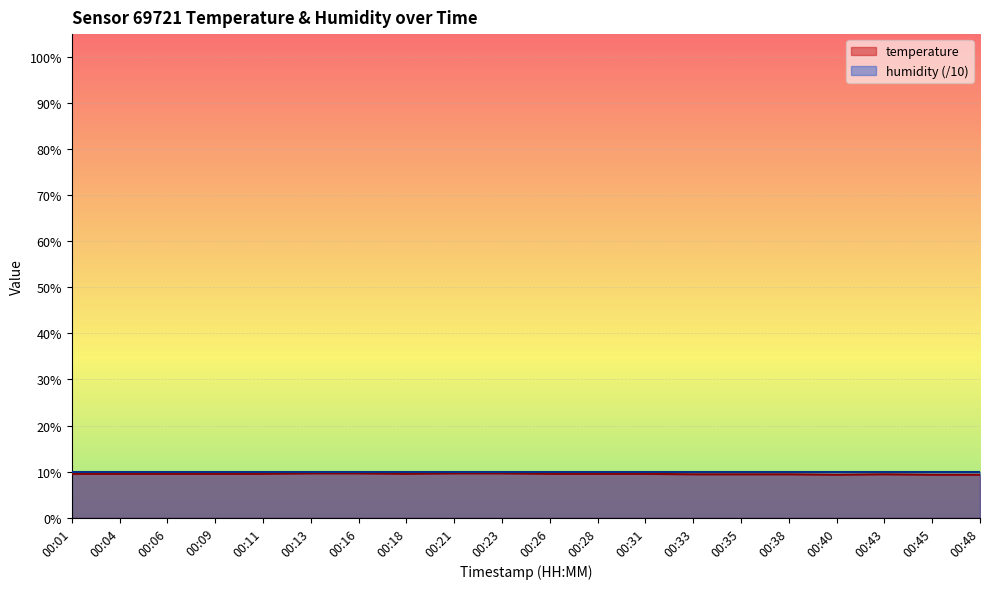

Rank the categories by value from highest to lowest.

00:13, 00:16, 00:21, 00:23, 00:01, 00:04, 00:06, 00:09, 00:11, 00:18, 00:26, 00:28, 00:31, 00:33, 00:35, 00:38, 00:43, 00:40, 00:45, 00:48